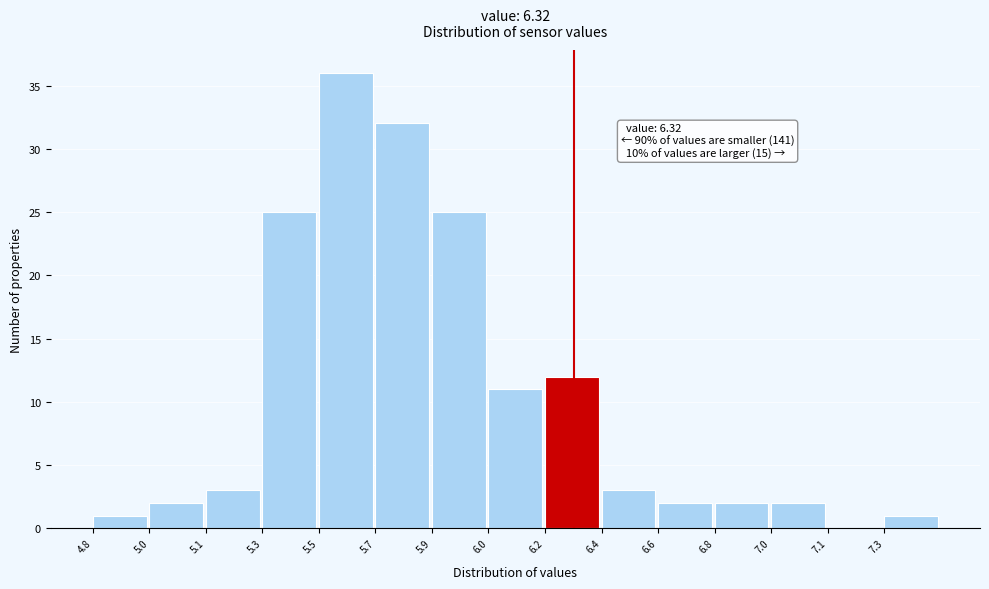

Reading left to right, transcribe all the data shown in this chart.

4.8=1	5.0=2	5.1=3	5.3=25	5.5=36	5.7=32	5.9=25	6.0=11	6.2=12	6.4=3	6.6=2	6.8=2	7.0=2	7.1=0	7.3=1